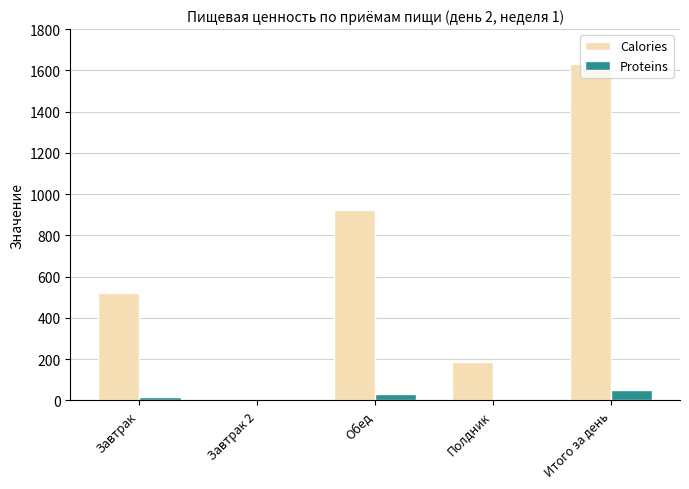

Is the value of Calories at Обед greater than the value of Proteins at Итого за день?

Yes